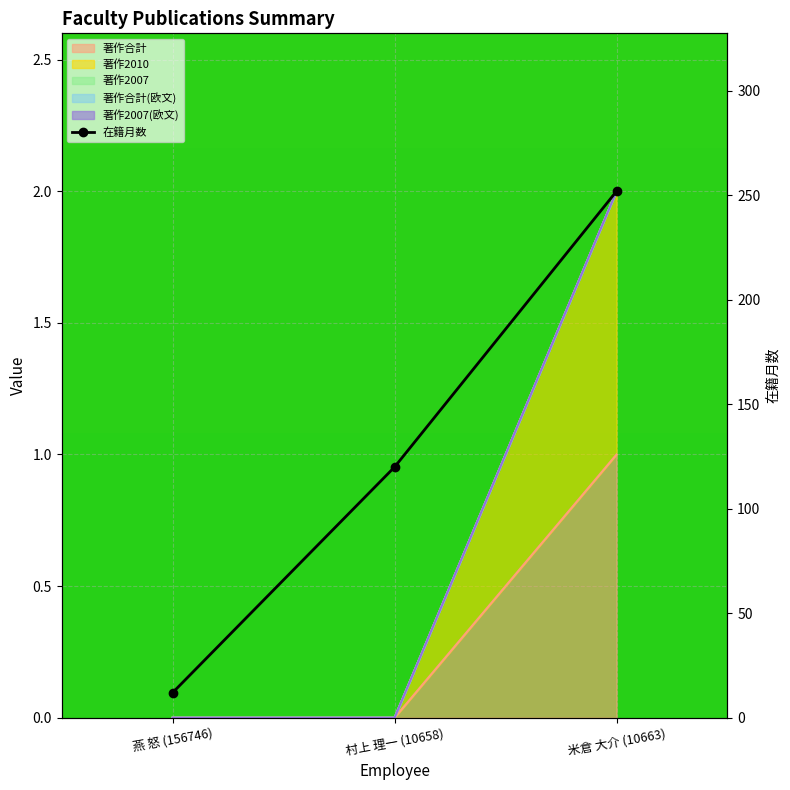

What position from the right is 村上 理一 (10658)?

2